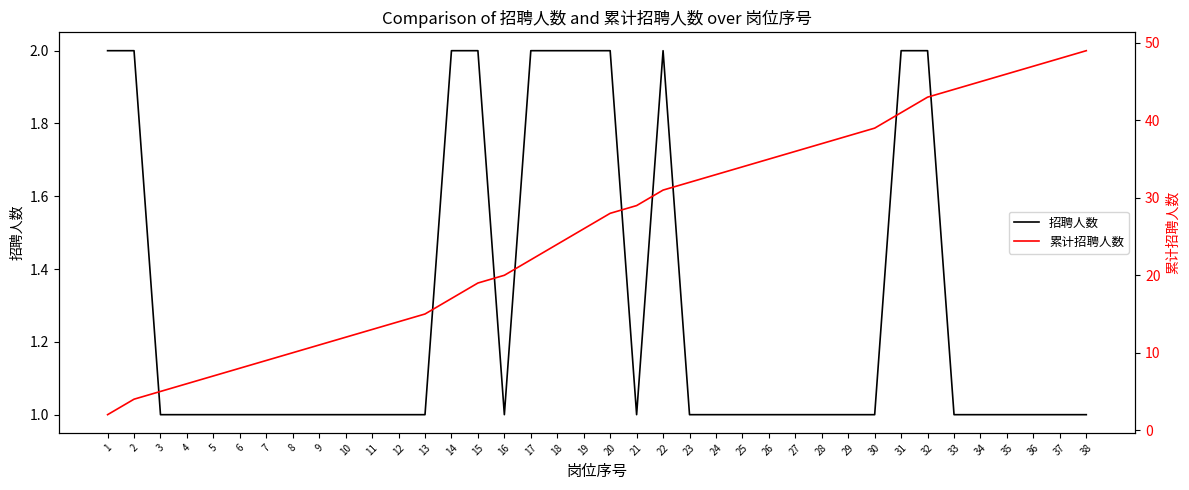

What is the difference between the 累计招聘人数 values at 7 and 27?

27